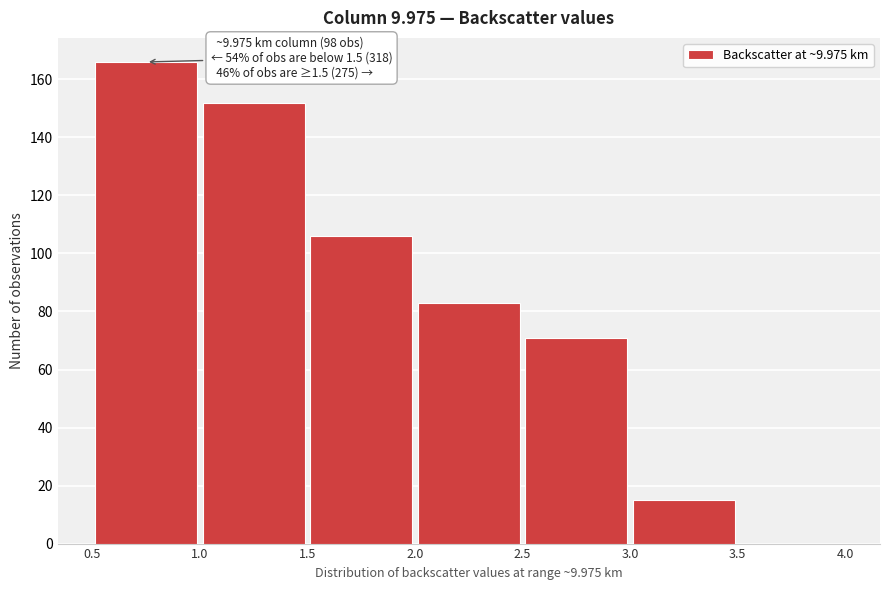

Over which range of the x-axis is the bar tallest?

0.5 to 1.0